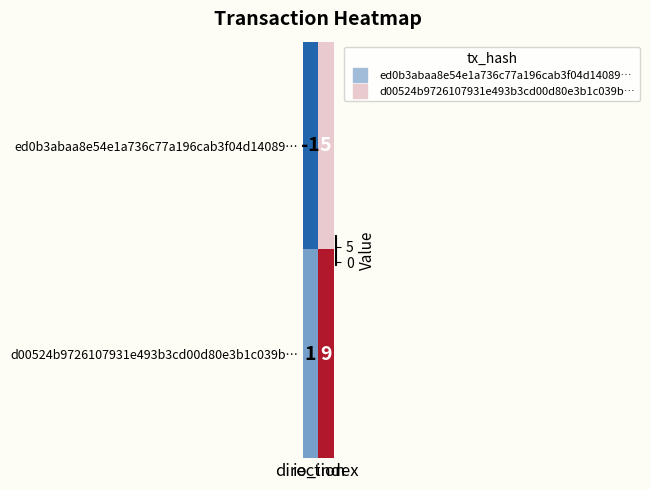

What is the average value of the d00524b9726107931e493b3cd00d80e3b1c039b… series?

5